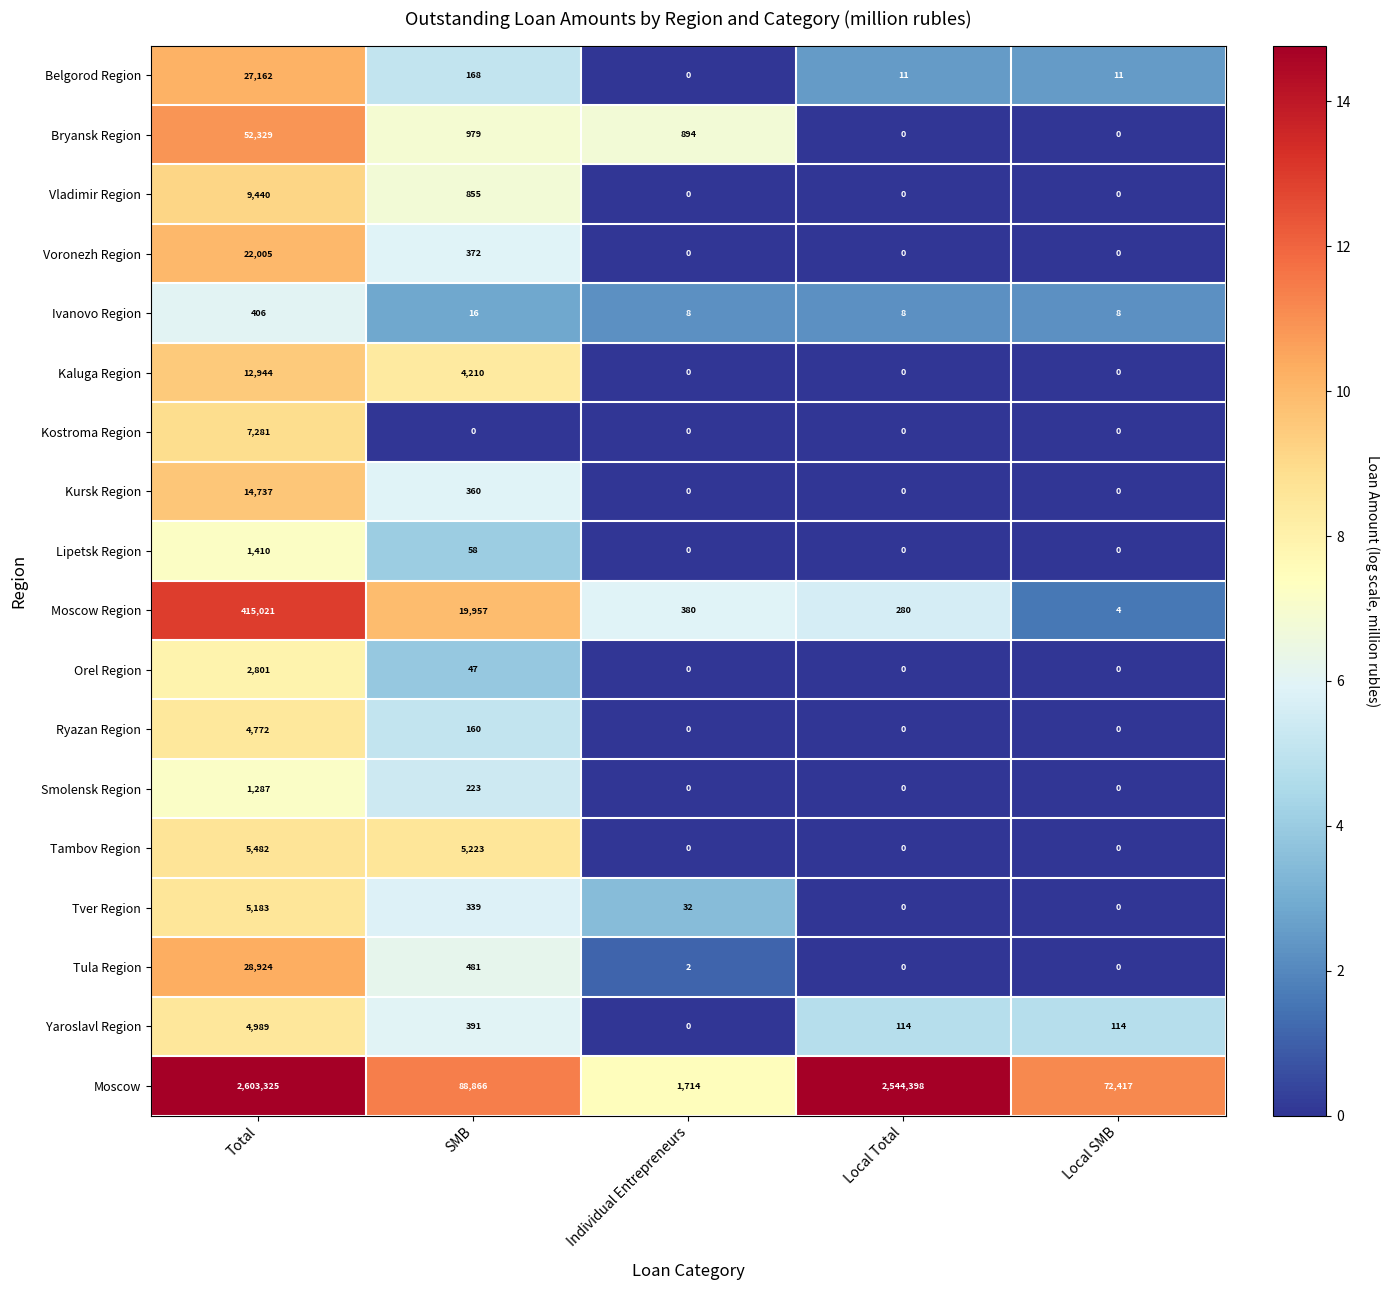

Count the number of data series in this chart.

18